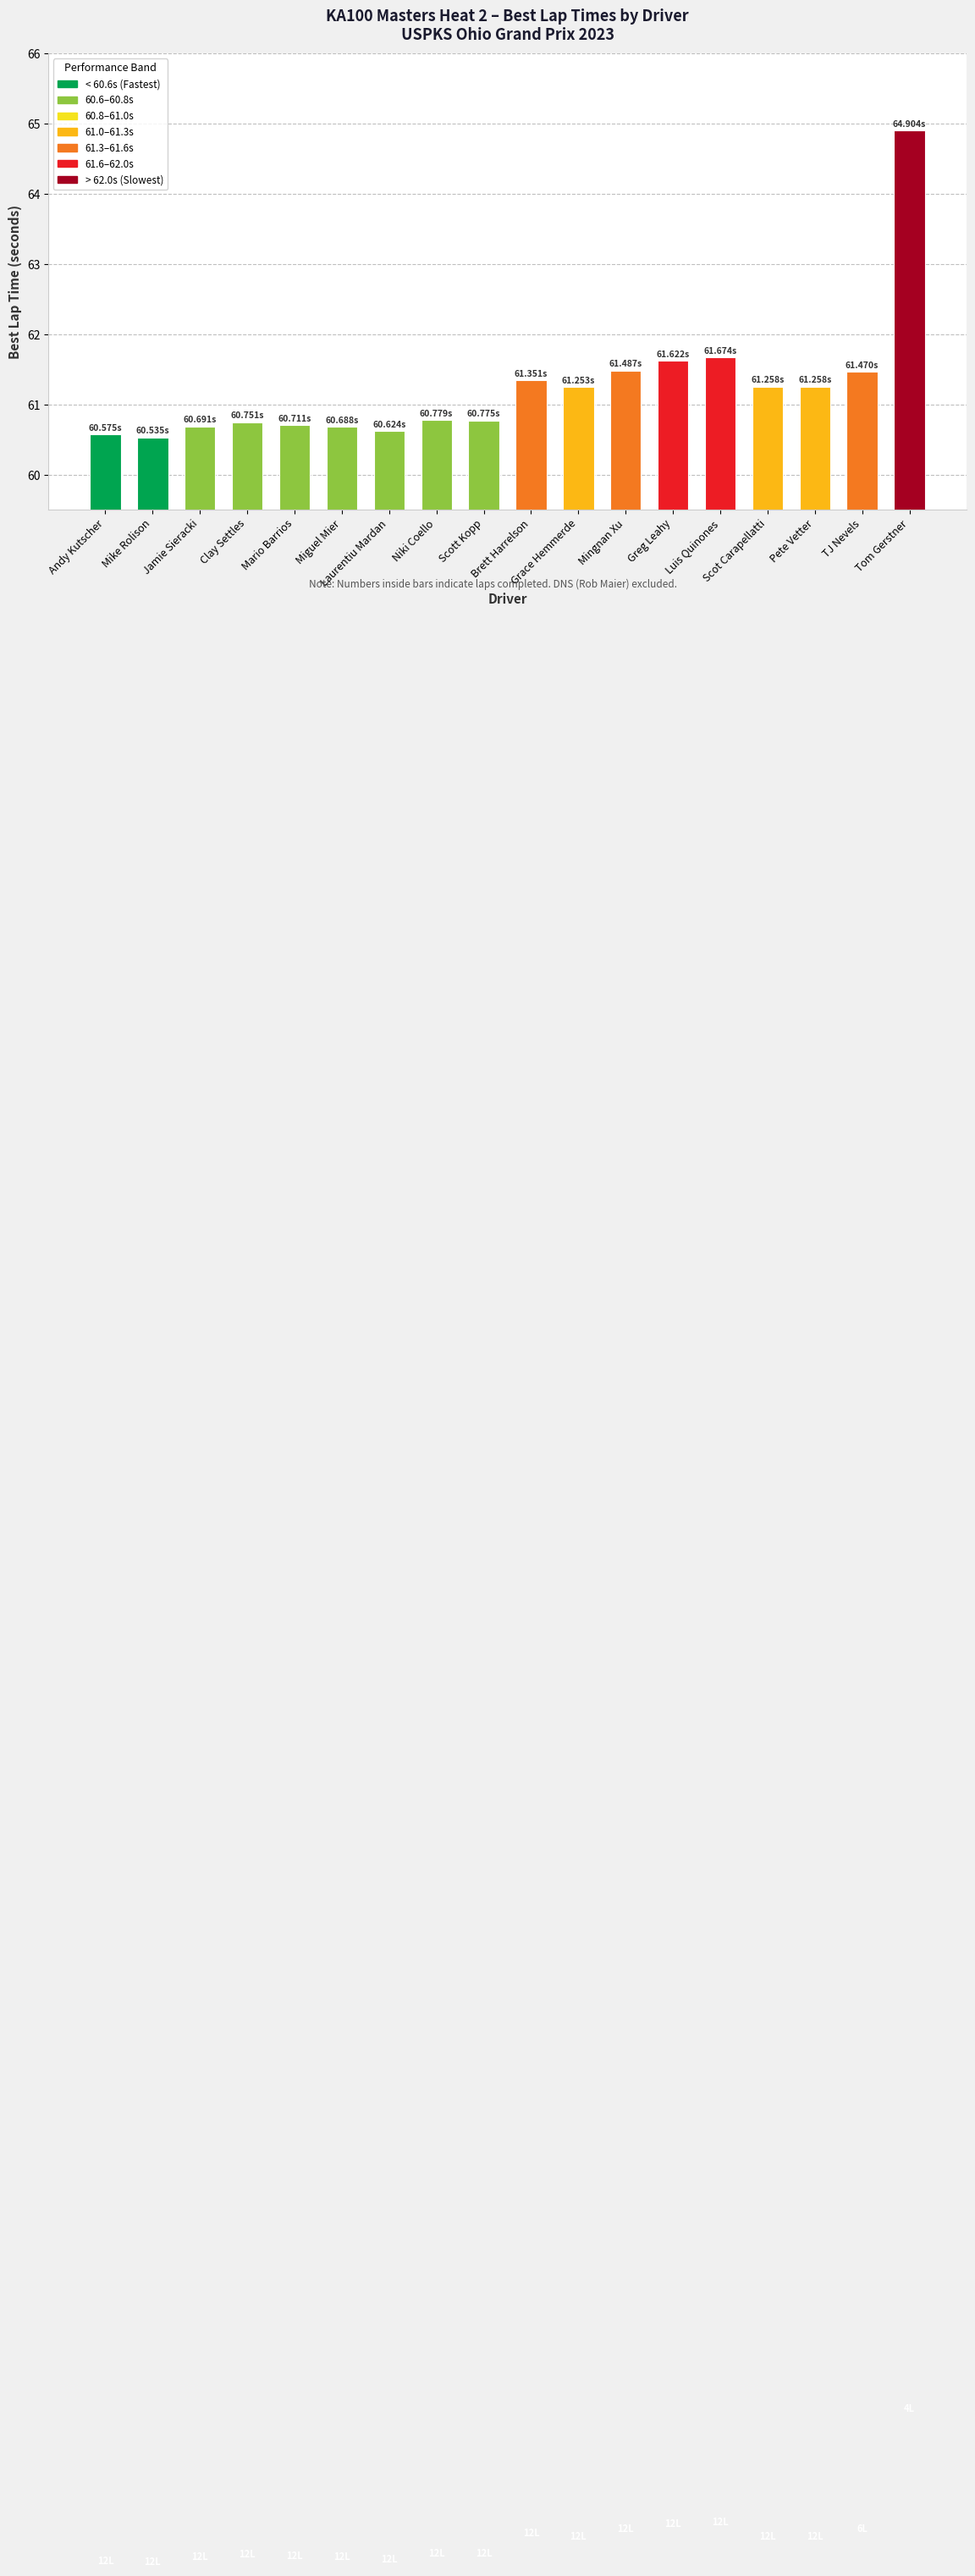

Is it true that the value at Tom Gerstner is 64.9?

True